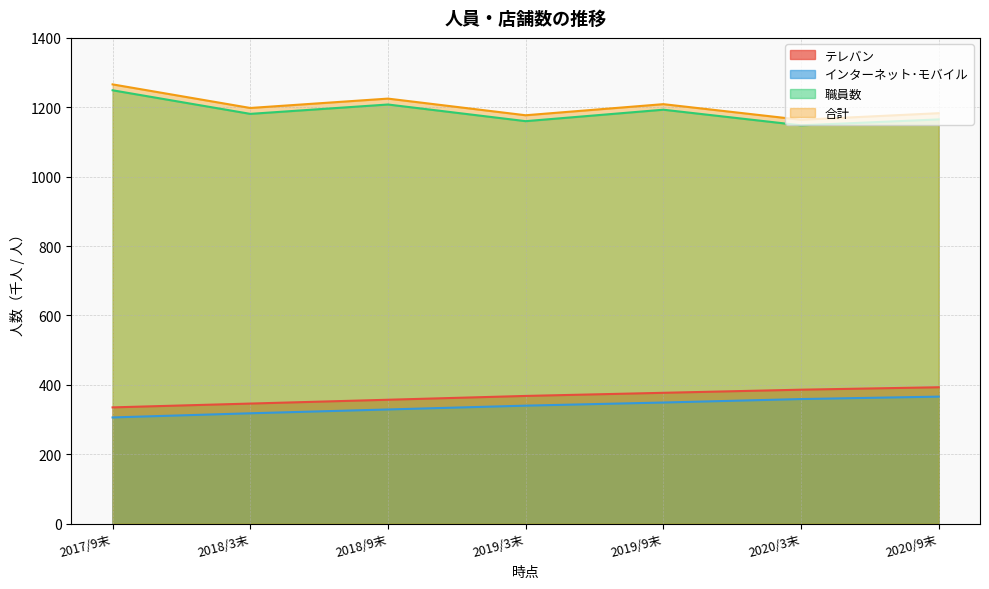

True or false: テレバン and 職員数 cross at least once.

False